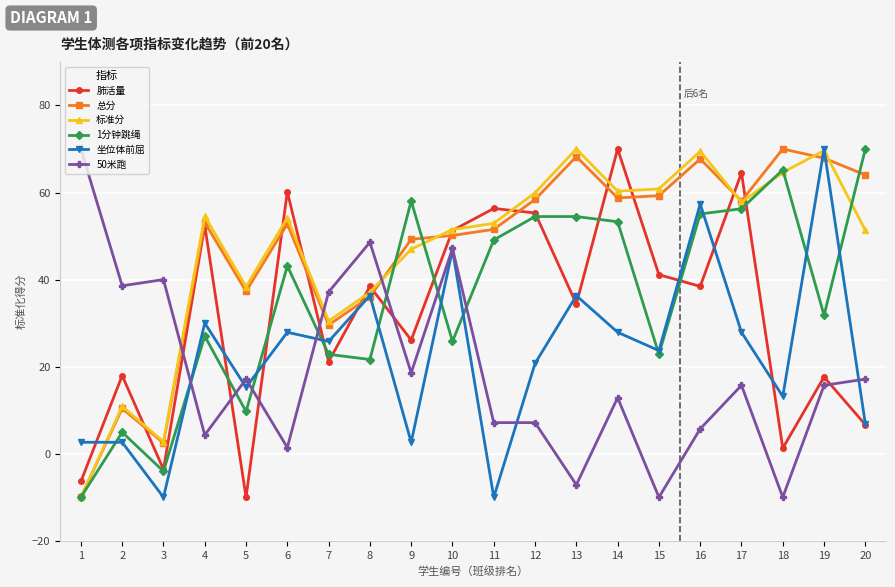

True or false: 总分 has more than 0 points higher than both neighbors.

True